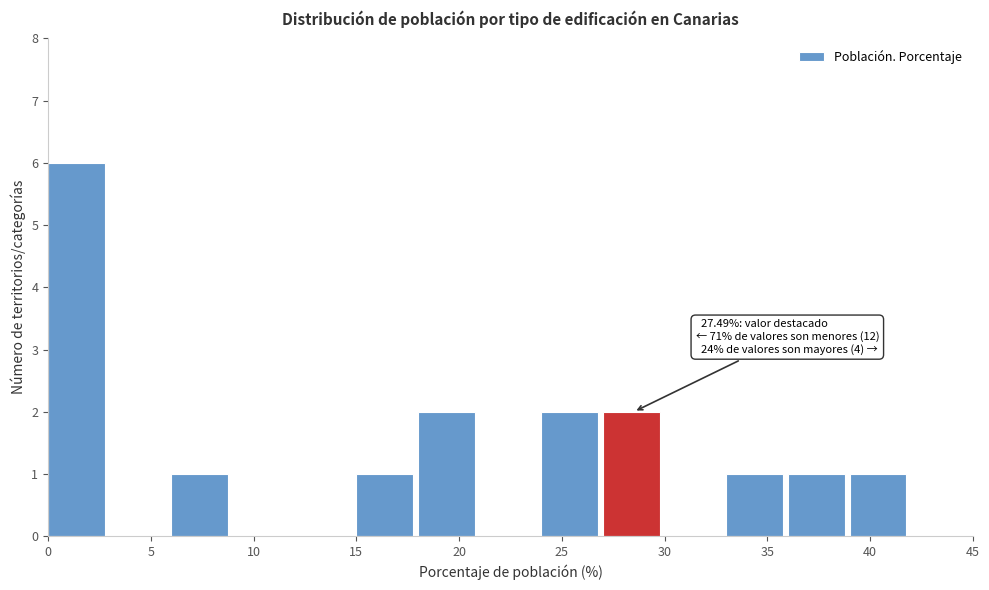

Which range on the x-axis has the tallest bar?

0 to 3